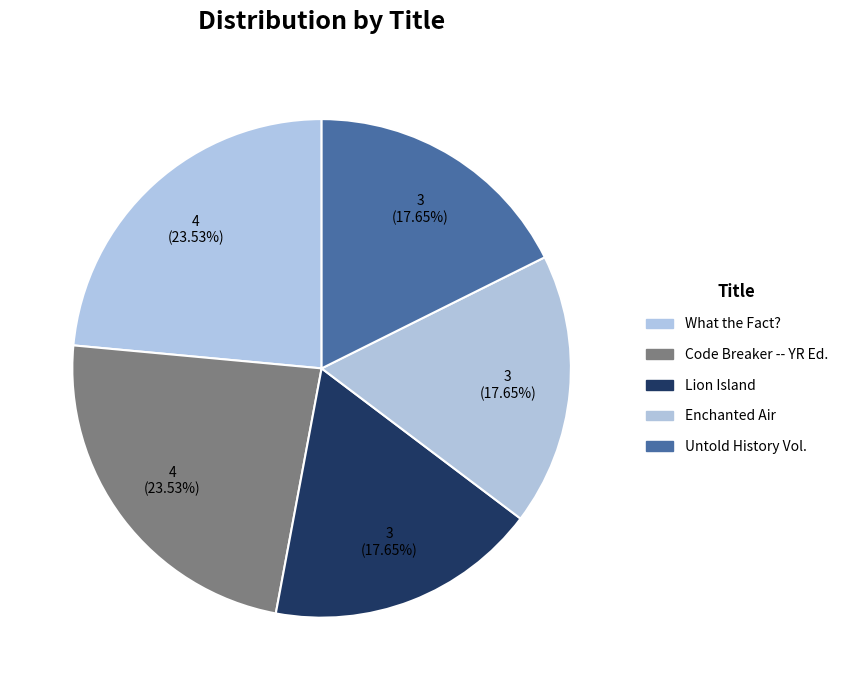

Count the number of slices in the pie.

5